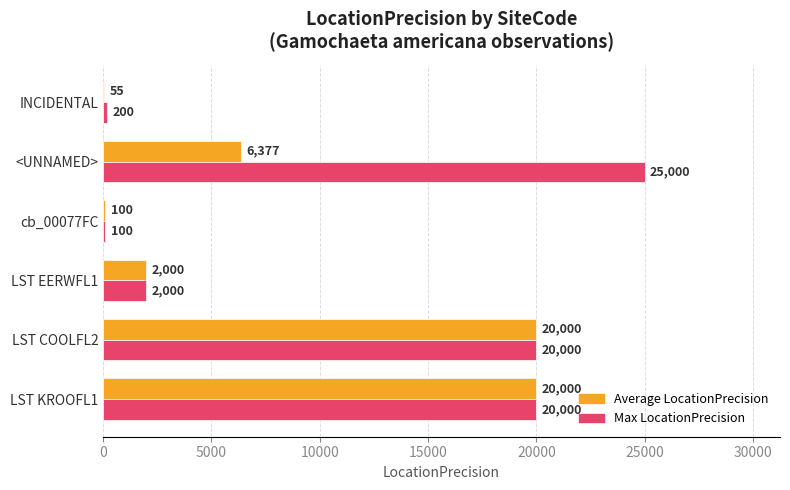

What is the approximate value of Max LocationPrecision at <UNNAMED>?

25000.0